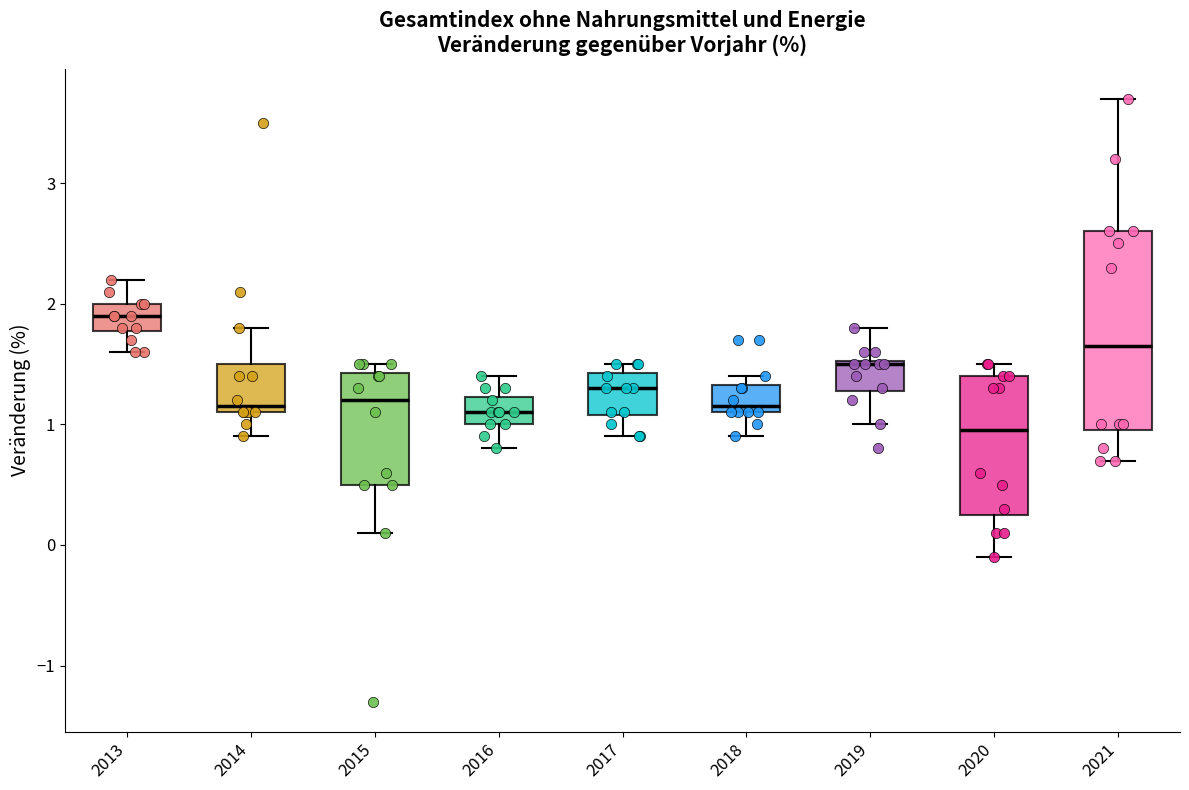

Where does the lower whisker of the box at x = 2019 end on the y-axis? The values are not printed on the chart, so give them approximately, as read against the axis.

1.0